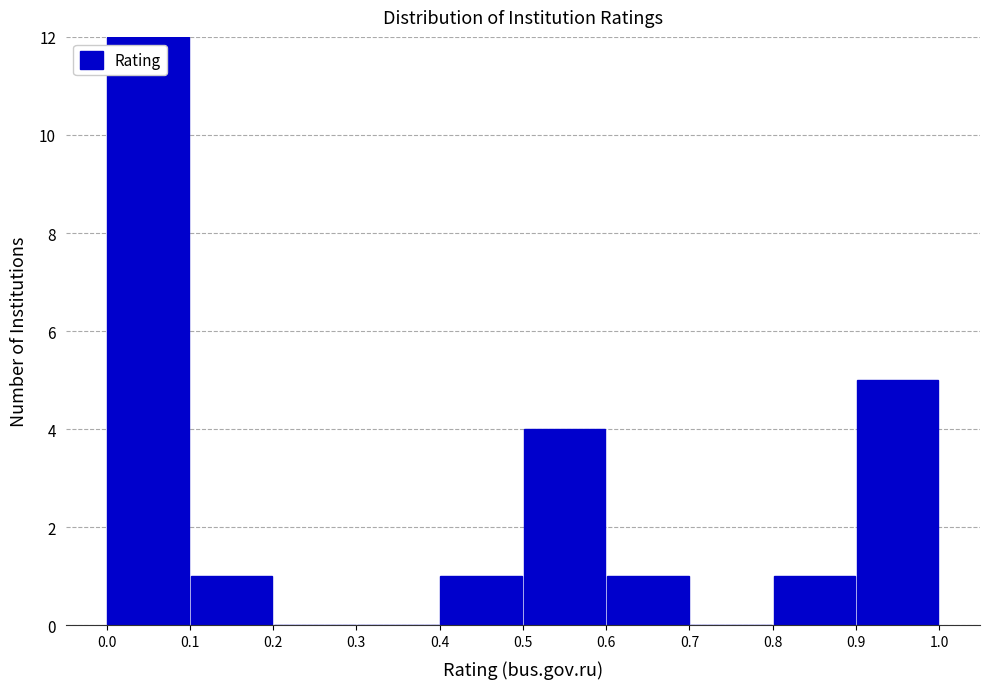

What is the height of the bar covering 0.6 to 0.7 on the x-axis? The values are not printed on the chart, so give them approximately, as read against the axis.

1